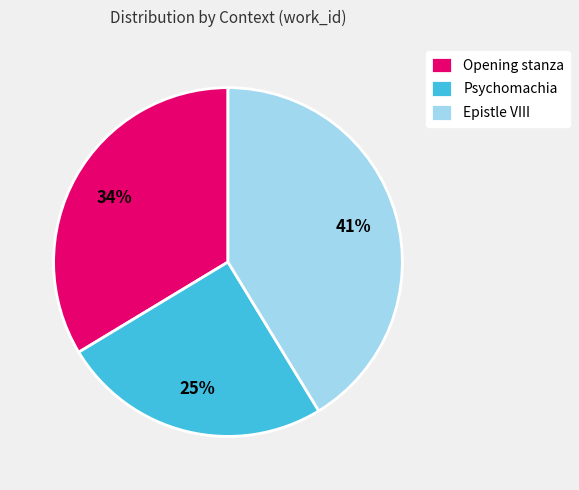

How many slices are in this pie chart?

3